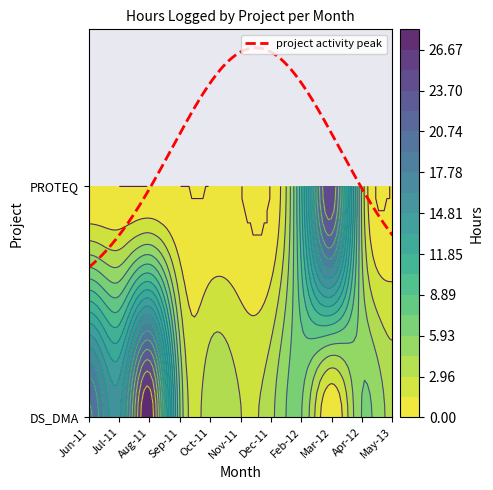

The value of PROTEQ at 15 is 0. True or false?

True